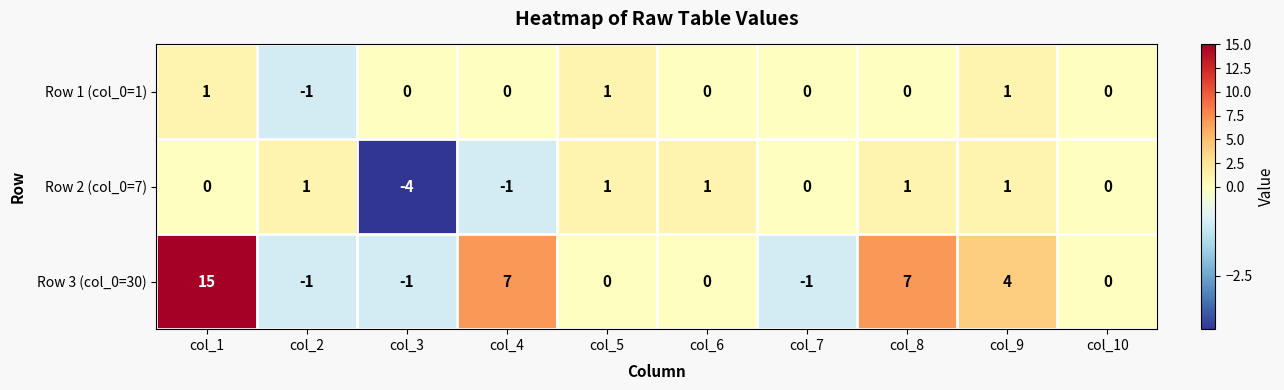

True or false: Row 1 (col_0=1) has a value of -1 at col_4.

False